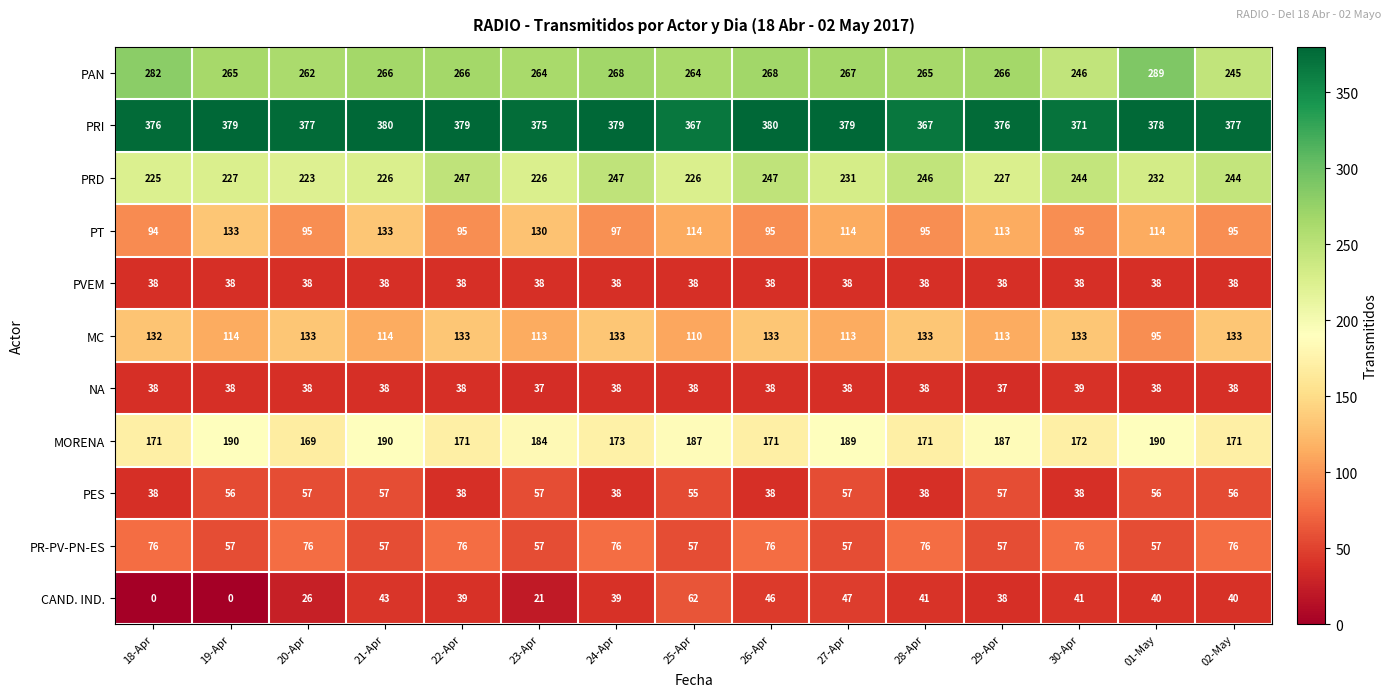

What is the lowest value of the PR-PV-PN-ES series?

57